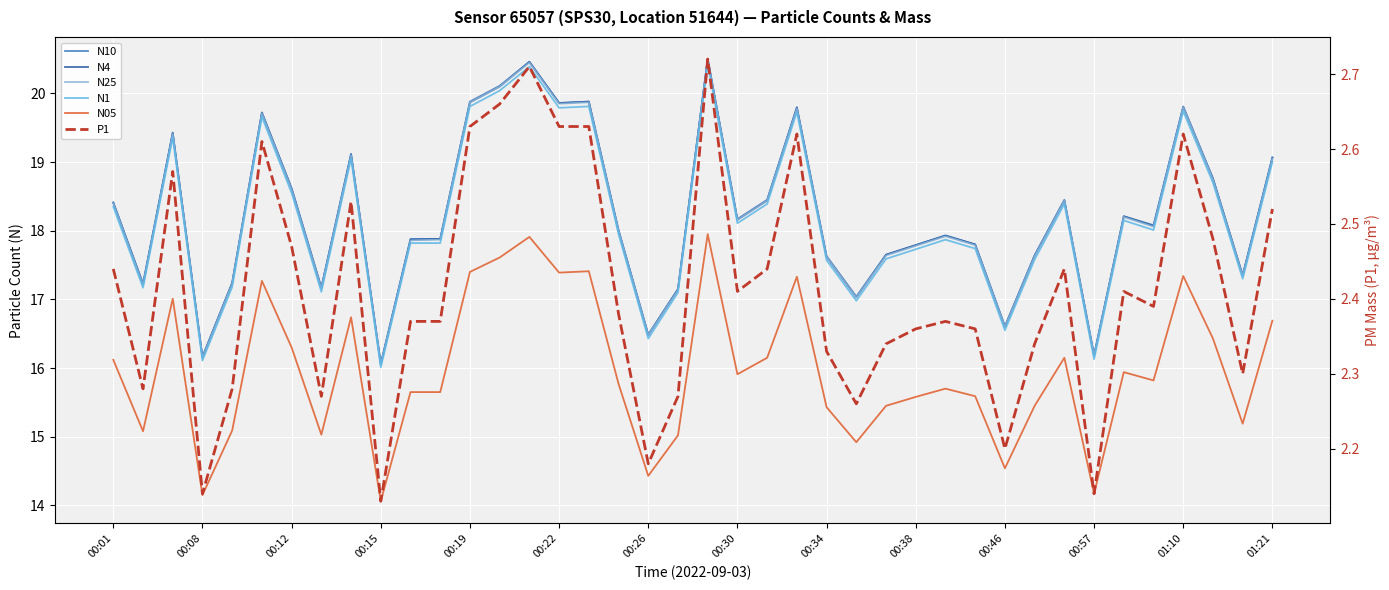

True or false: N10 and N4 cross at least once.

False